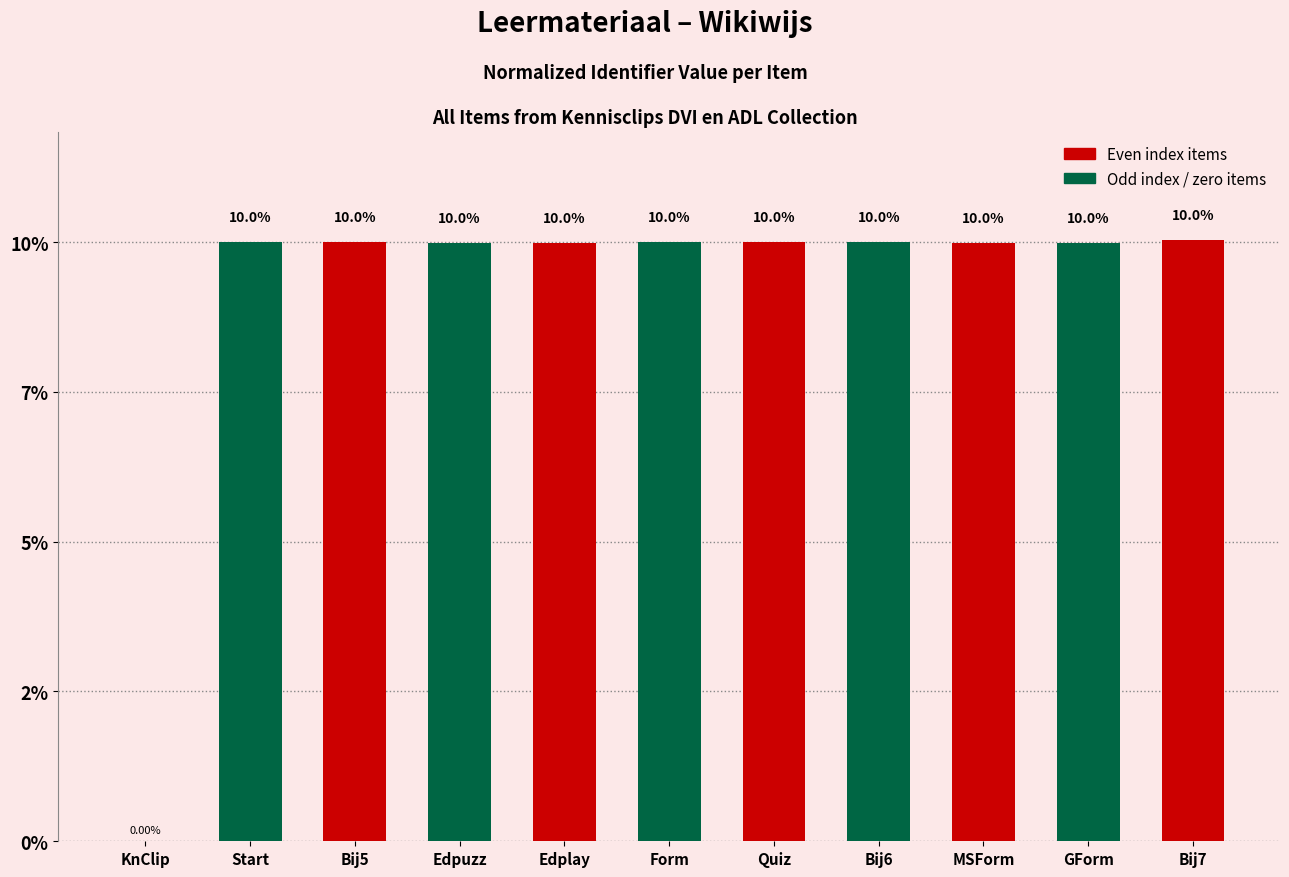

Where is the data nearest to the value 5?

MSForm